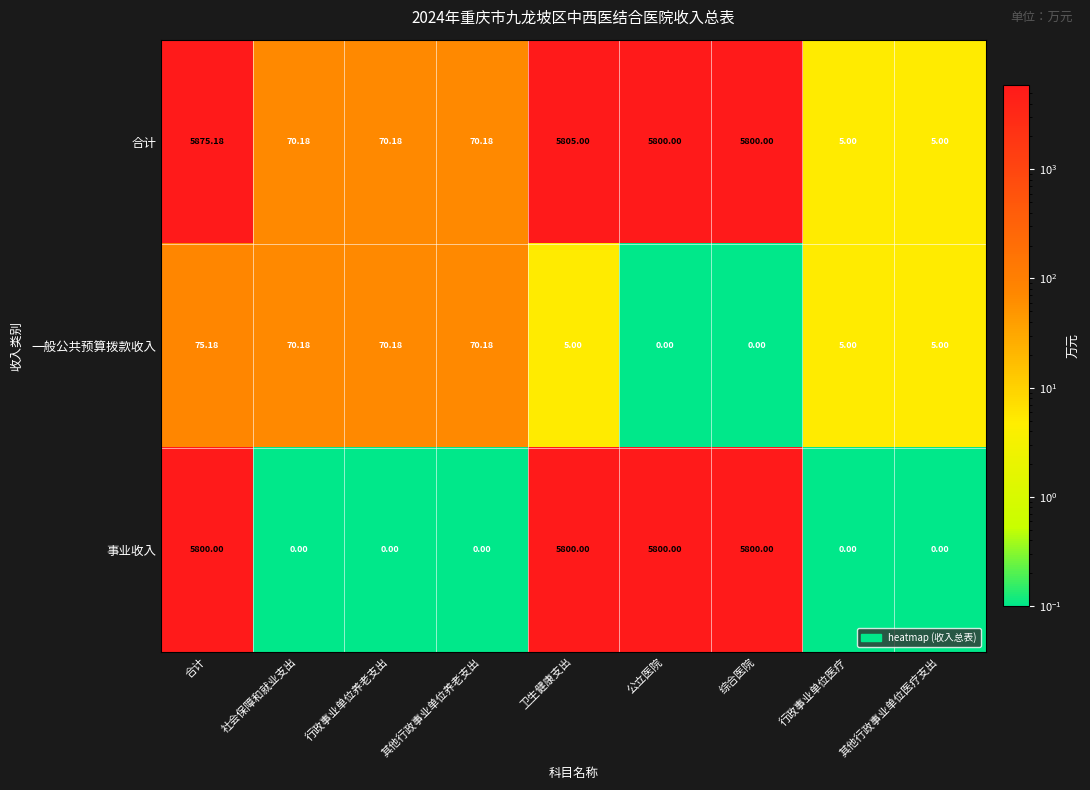

What is the difference between the highest and lowest values at 综合医院?

5800.0